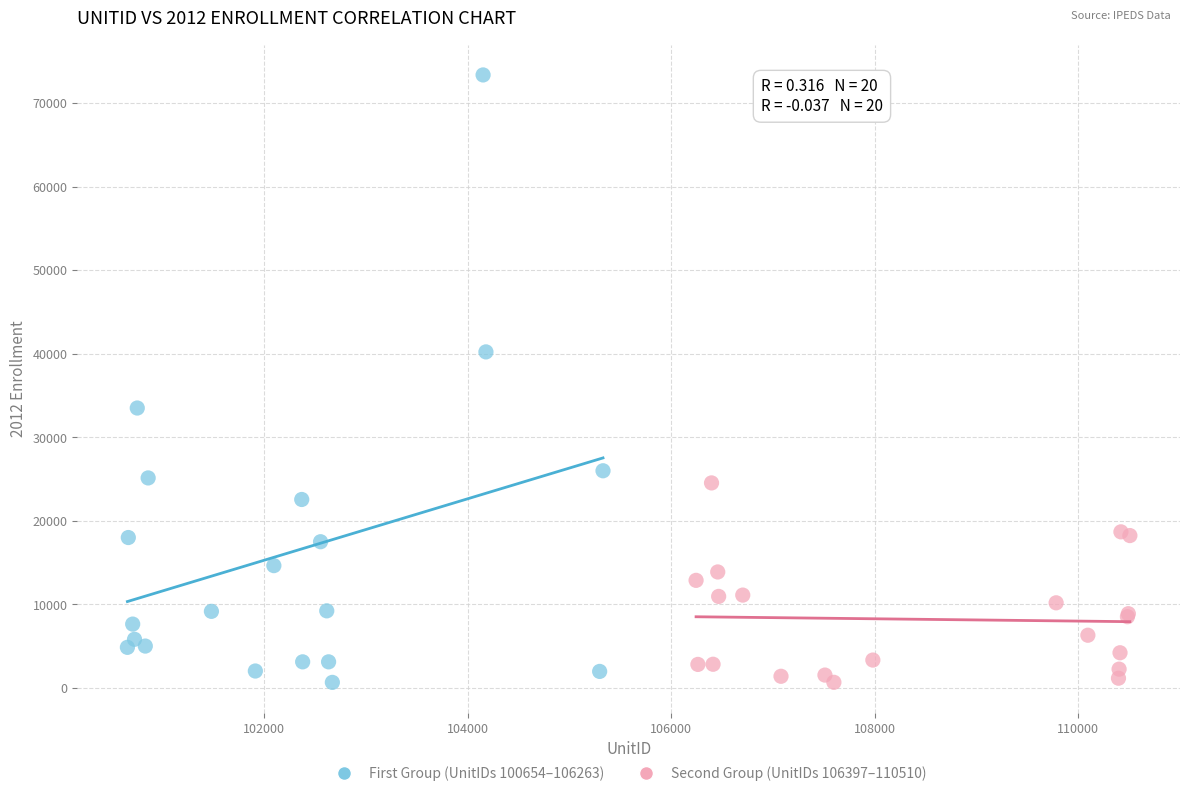

Which series has the widest spread of Y values?

First Group (UnitIDs 100654–106263)